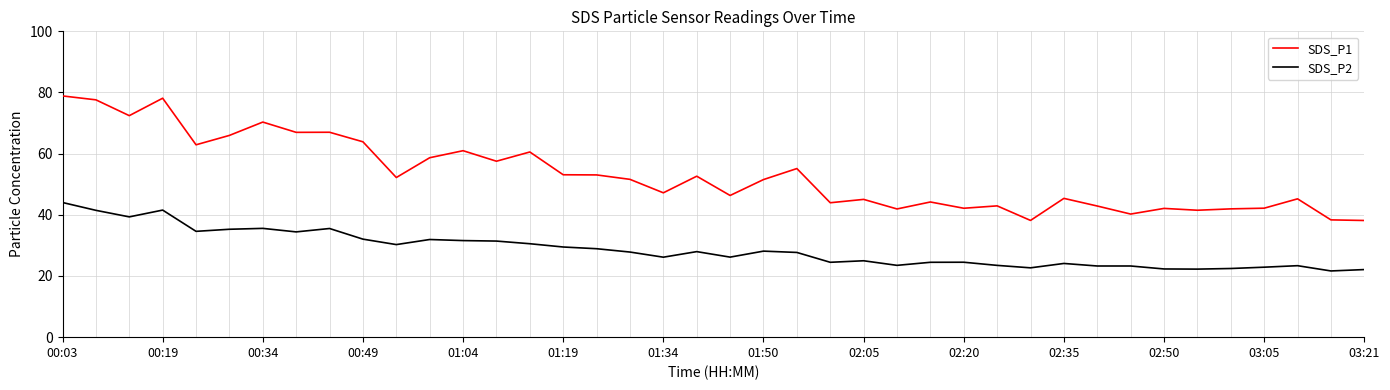

Which series has the widest spread of values?

SDS_P1